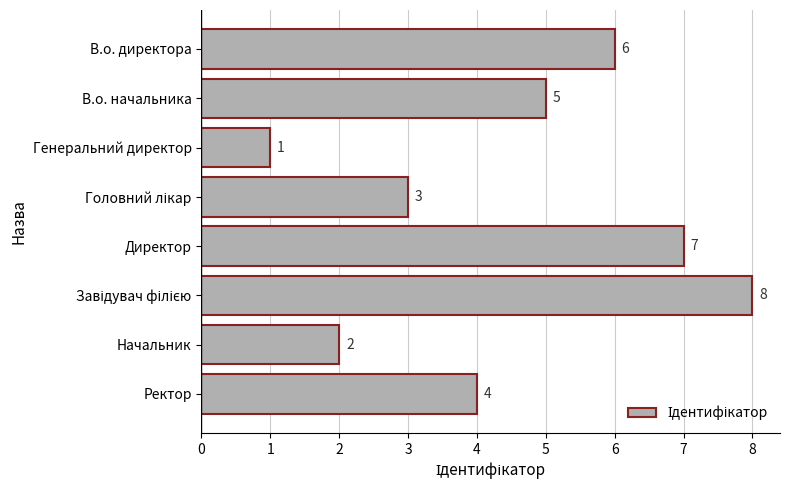

The chart shows a value of 1 at Генеральний директор. True or false?

True